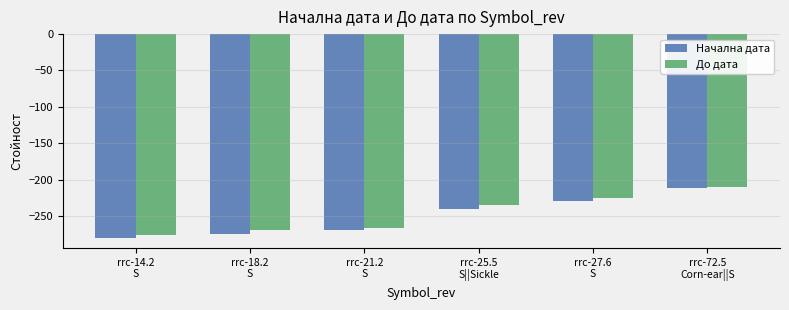

At rrc-27.6
S, list the series in order from largest to smallest.

До дата, Начална дата